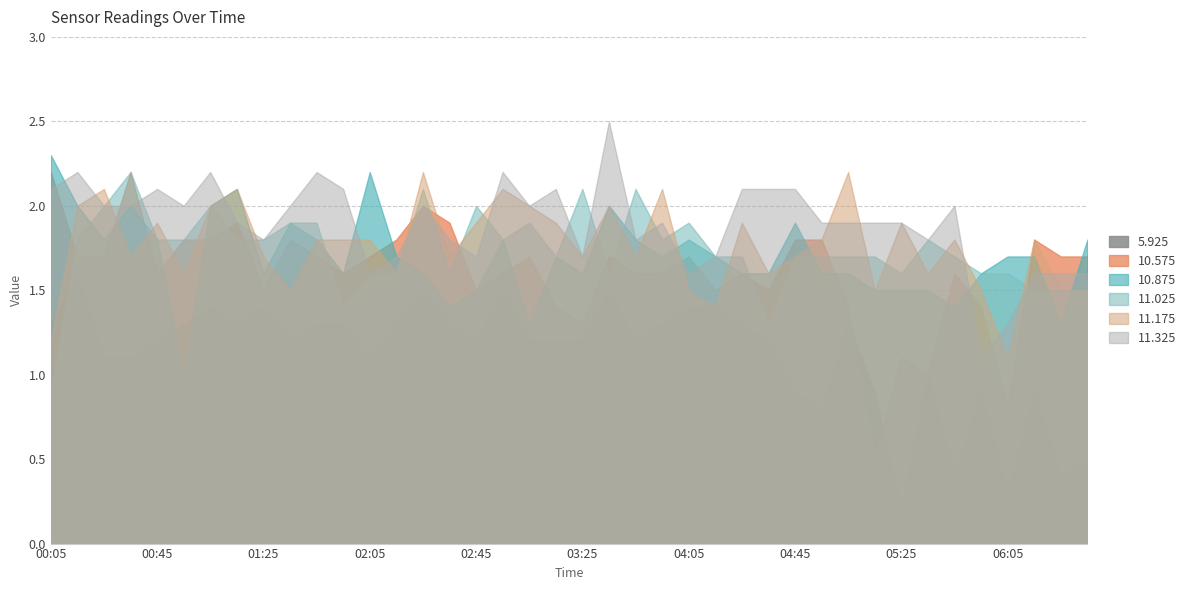

Rank the series at 2023/04/14 00:25 from highest to lowest value.

11.175, 11.325, 11.025, 10.875, 10.575, 5.925